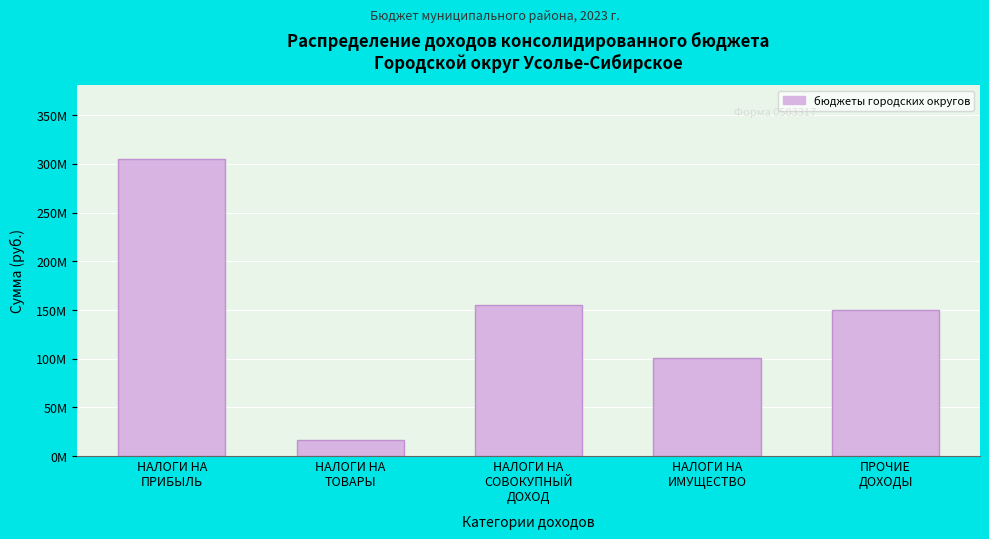

Does the chart contain any negative values?

No